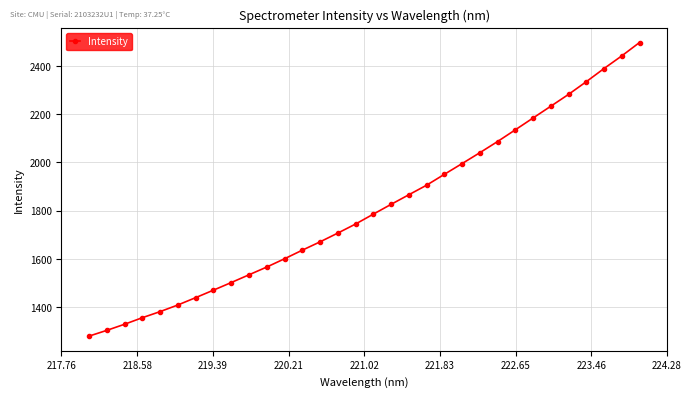

What is the value of the 28th point from the left?

2282.0